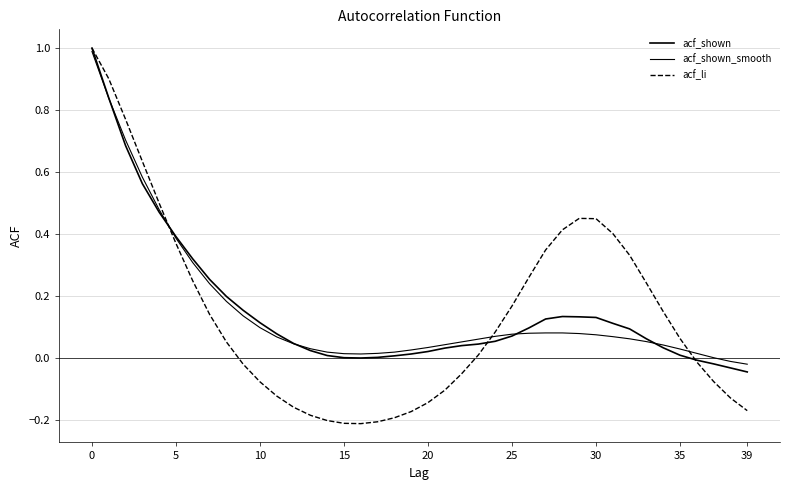

Is this an area chart (filled region under the line)?

No